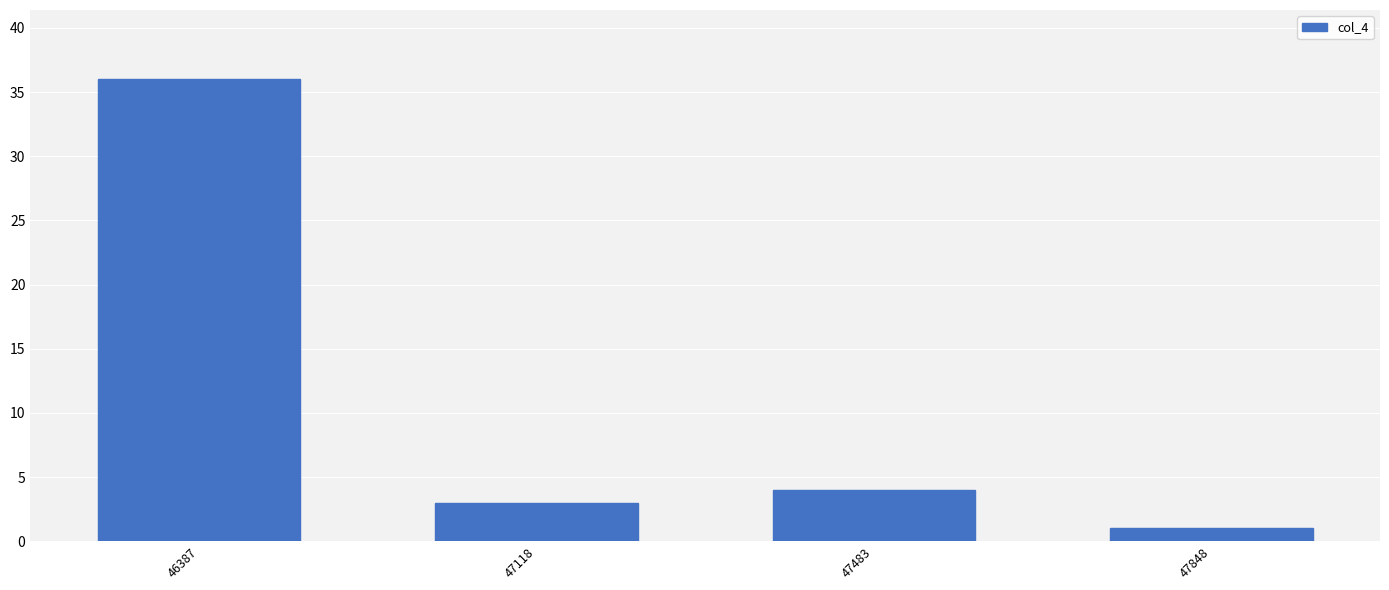

Reading left to right, what are all the values shown in this chart?

36	3	4	1